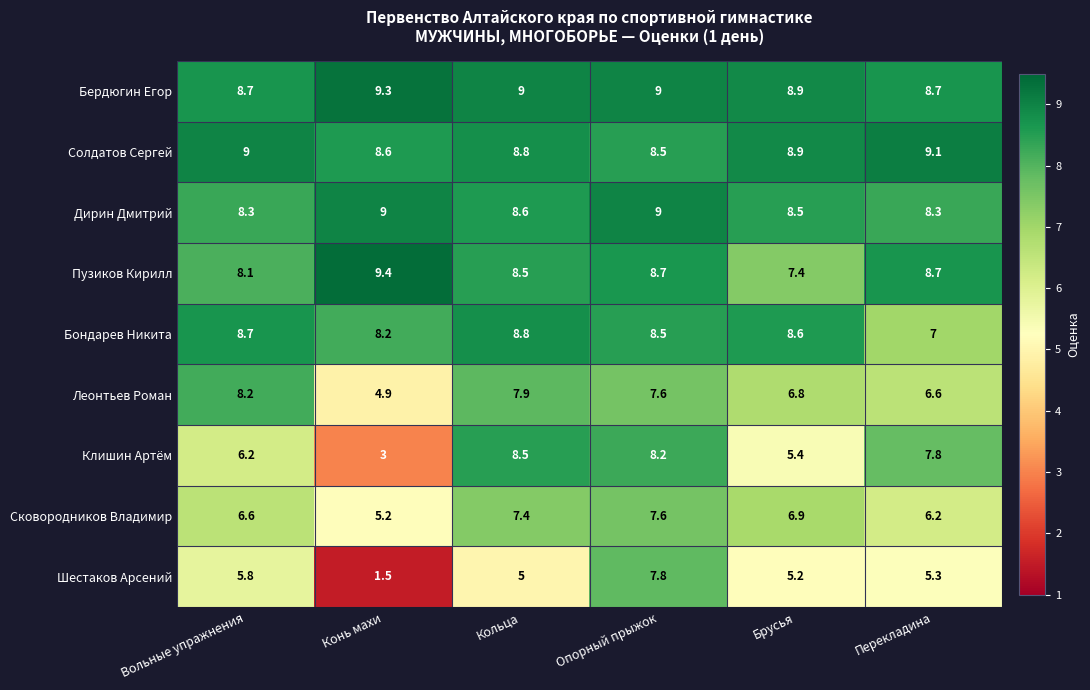

How many data points does each series have?

6